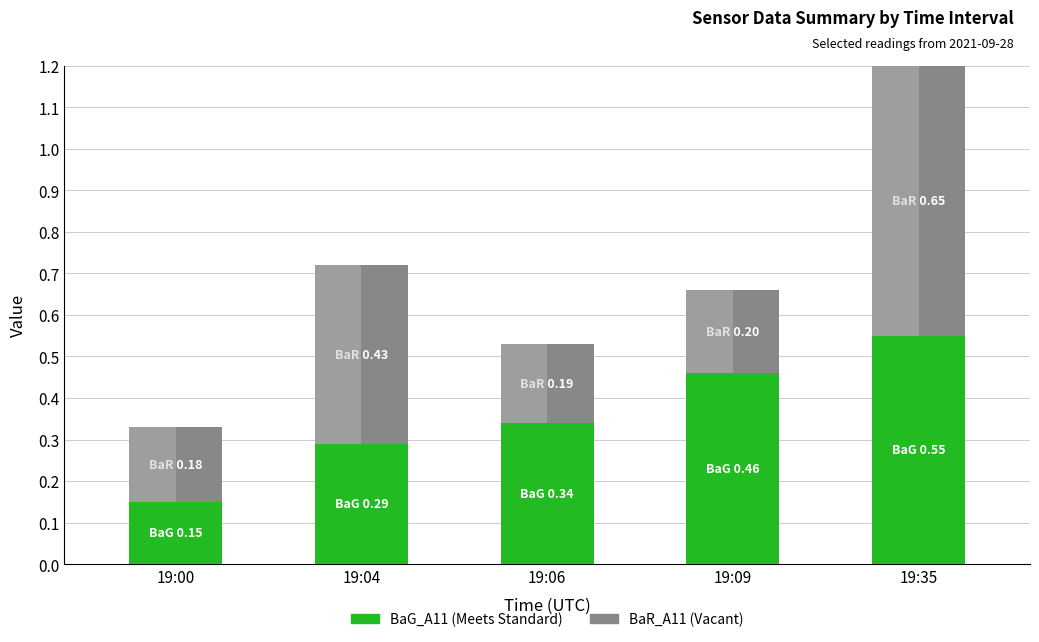

Rank the categories by BaR_A11 value from highest to lowest.

19:35, 19:04, 19:09, 19:06, 19:00